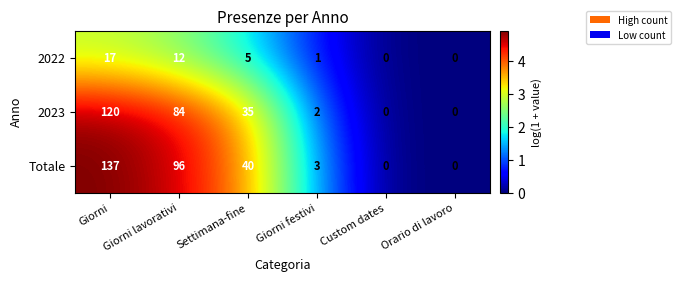

List the series in order of their peak value, highest first.

Totale, 2023, 2022